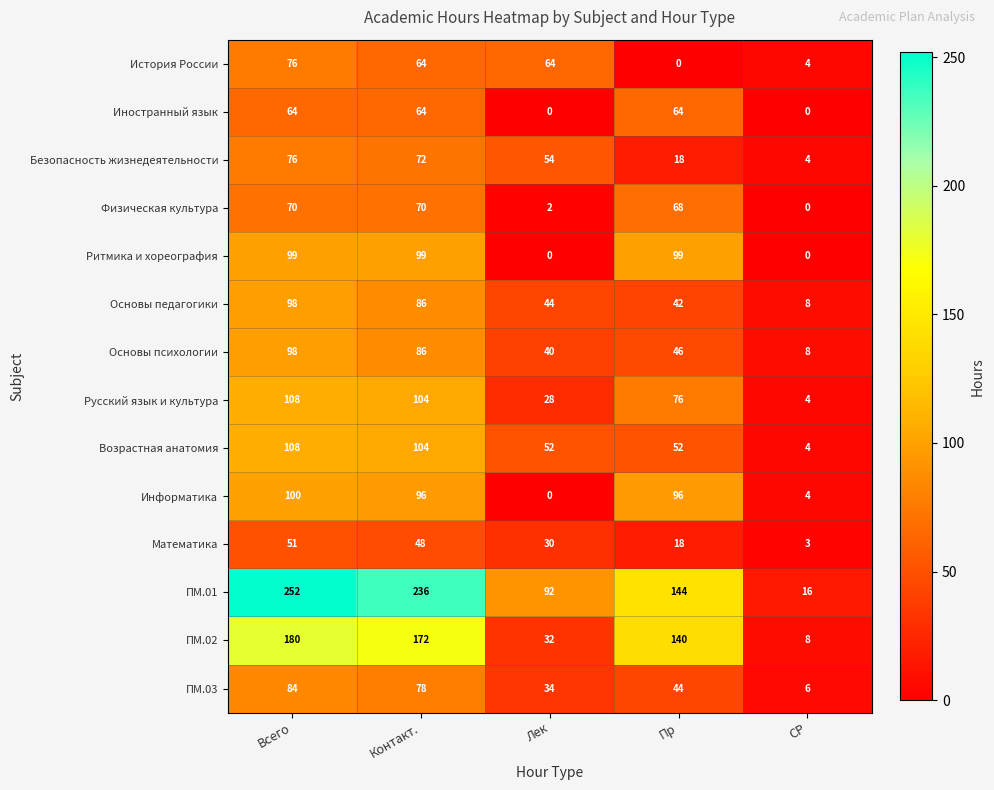

True or false: Основы психологии has a value of 46 at Пр.

True